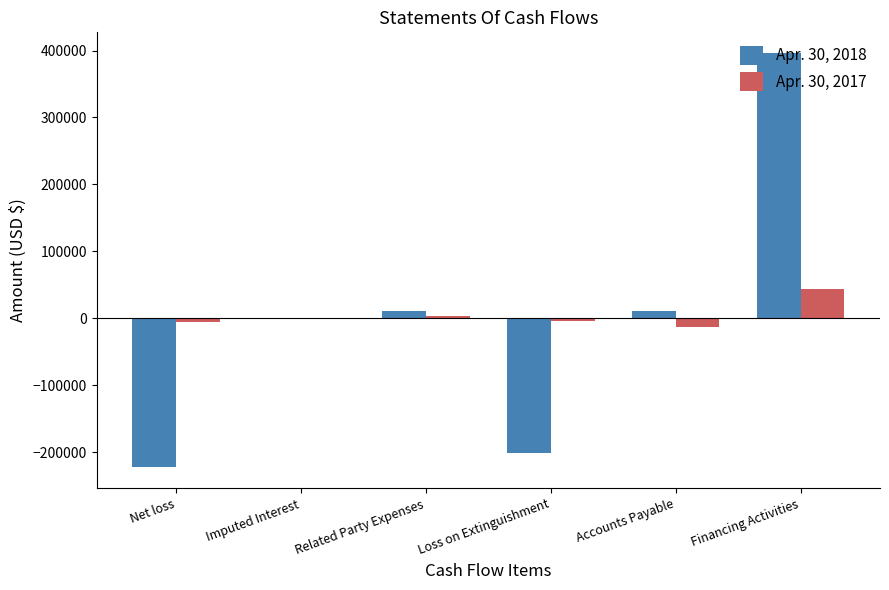

True or false: Apr. 30, 2018 has a value of 136599 at Financing Activities.

False